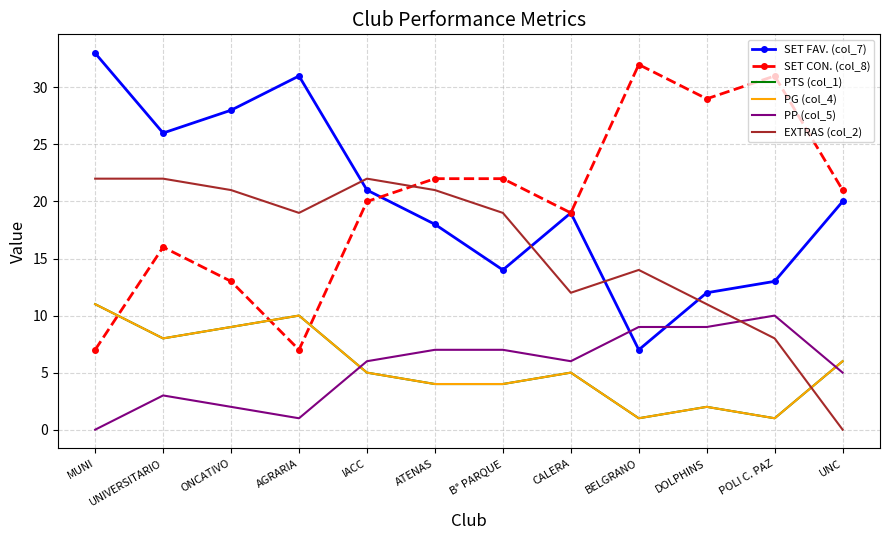

Reading left to right, what are all the values shown in this chart?

SET FAV. (col_7): MUNI=33	UNIVERSITARIO=26	ONCATIVO=28	AGRARIA=31	IACC=21	ATENAS=18	B° PARQUE=14	CALERA=19	BELGRANO=7	DOLPHINS=12	POLI C. PAZ=13	UNC=20
SET CON. (col_8): MUNI=7	UNIVERSITARIO=16	ONCATIVO=13	AGRARIA=7	IACC=20	ATENAS=22	B° PARQUE=22	CALERA=19	BELGRANO=32	DOLPHINS=29	POLI C. PAZ=31	UNC=21
PTS (col_1): MUNI=11	UNIVERSITARIO=8	ONCATIVO=9	AGRARIA=10	IACC=5	ATENAS=4	B° PARQUE=4	CALERA=5	BELGRANO=1	DOLPHINS=2	POLI C. PAZ=1	UNC=6
PG (col_4): MUNI=11	UNIVERSITARIO=8	ONCATIVO=9	AGRARIA=10	IACC=5	ATENAS=4	B° PARQUE=4	CALERA=5	BELGRANO=1	DOLPHINS=2	POLI C. PAZ=1	UNC=6
PP (col_5): MUNI=0	UNIVERSITARIO=3	ONCATIVO=2	AGRARIA=1	IACC=6	ATENAS=7	B° PARQUE=7	CALERA=6	BELGRANO=9	DOLPHINS=9	POLI C. PAZ=10	UNC=5
EXTRAS (col_2): MUNI=22	UNIVERSITARIO=22	ONCATIVO=21	AGRARIA=19	IACC=22	ATENAS=21	B° PARQUE=19	CALERA=12	BELGRANO=14	DOLPHINS=11	POLI C. PAZ=8	UNC=0